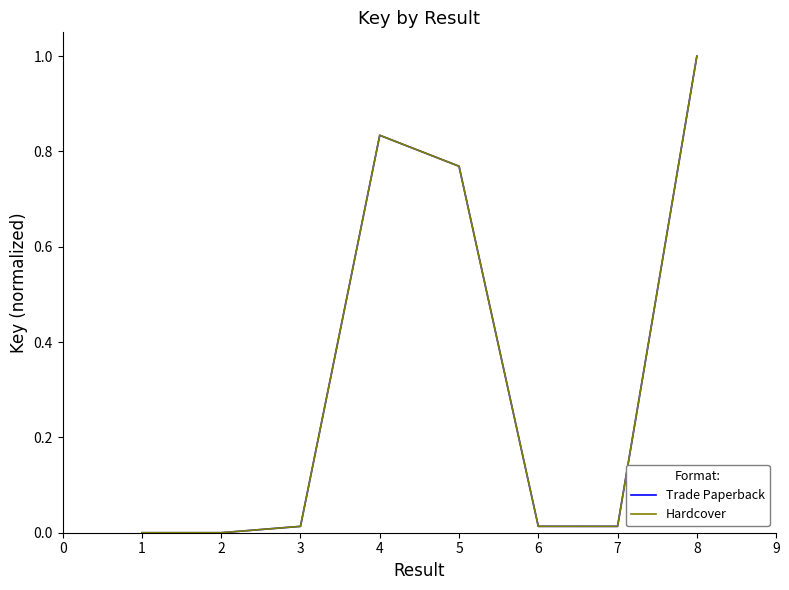

Which series has the largest total across all categories?

Trade Paperback